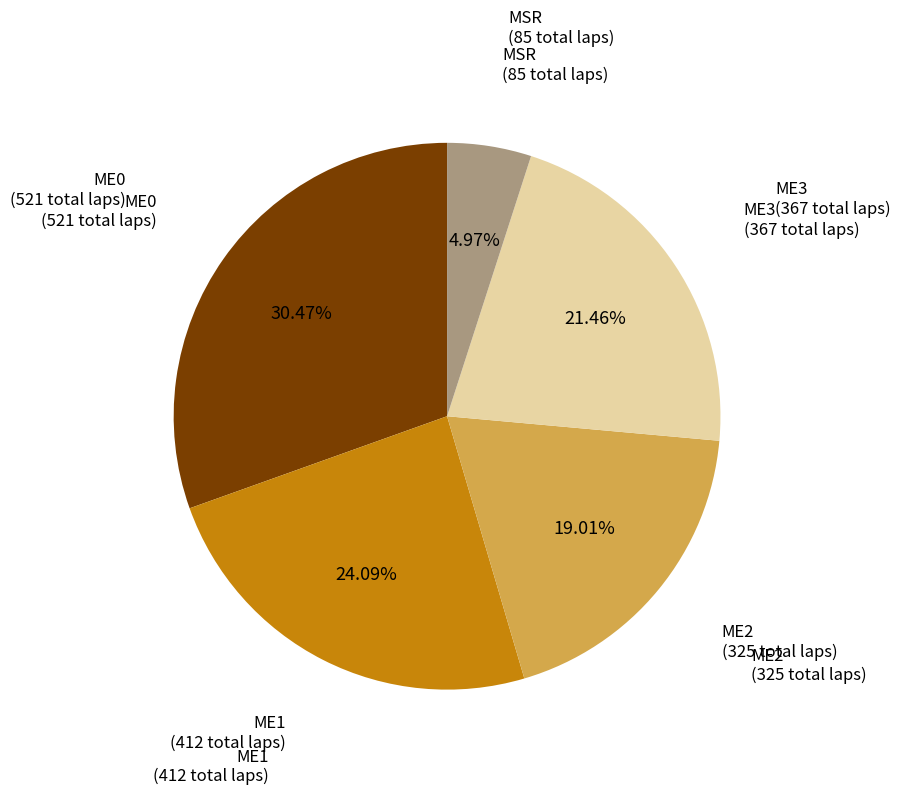

How many slices are in this pie chart?

5